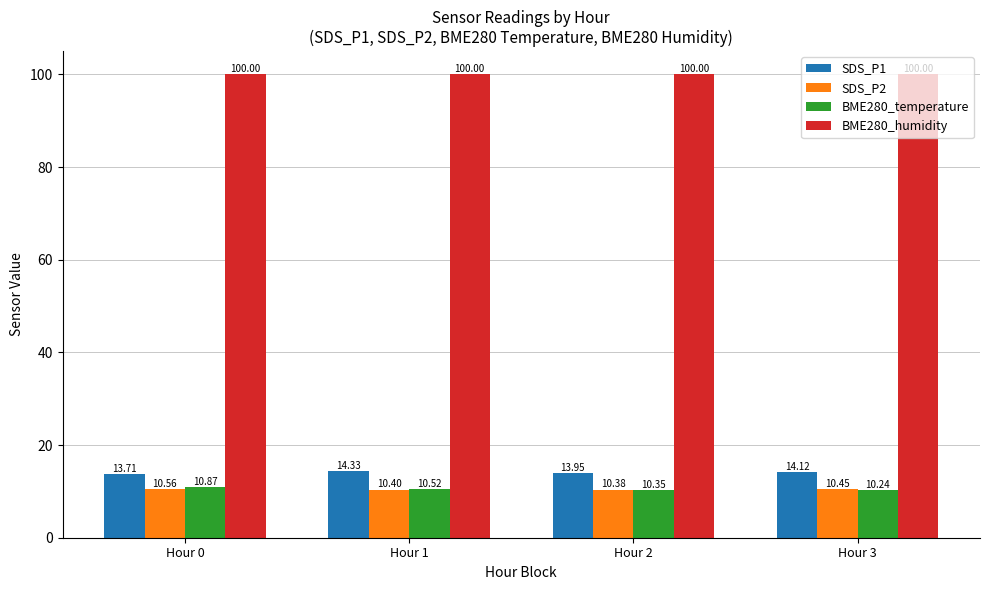

Are the bars horizontal?

No